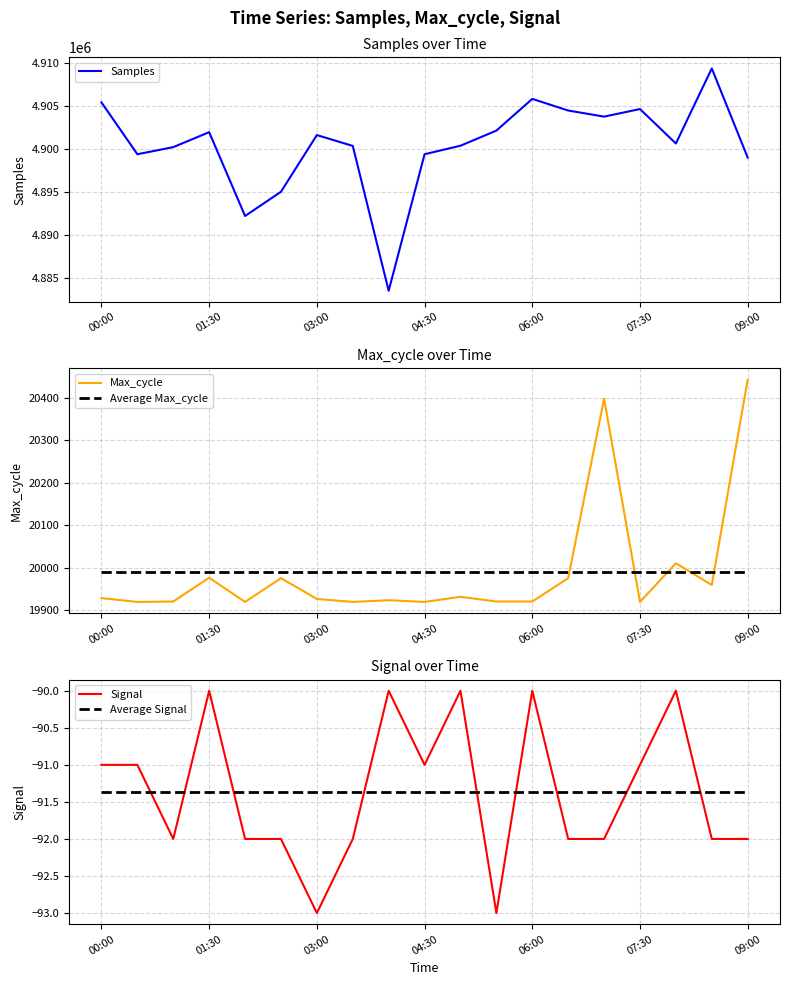

At how many categories does at least one series exceed 4740923?

19